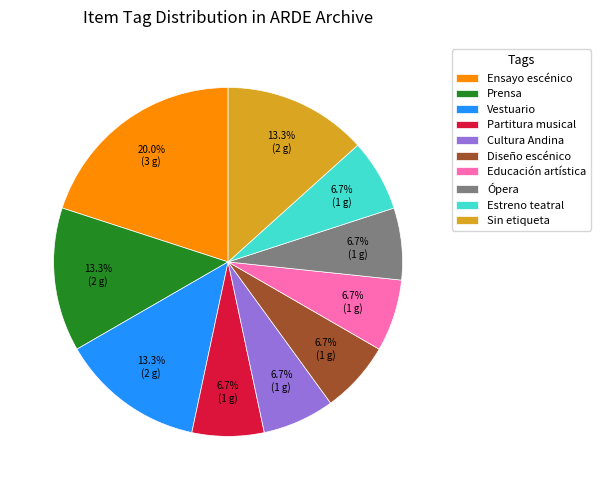

How many slices are in this pie chart?

10